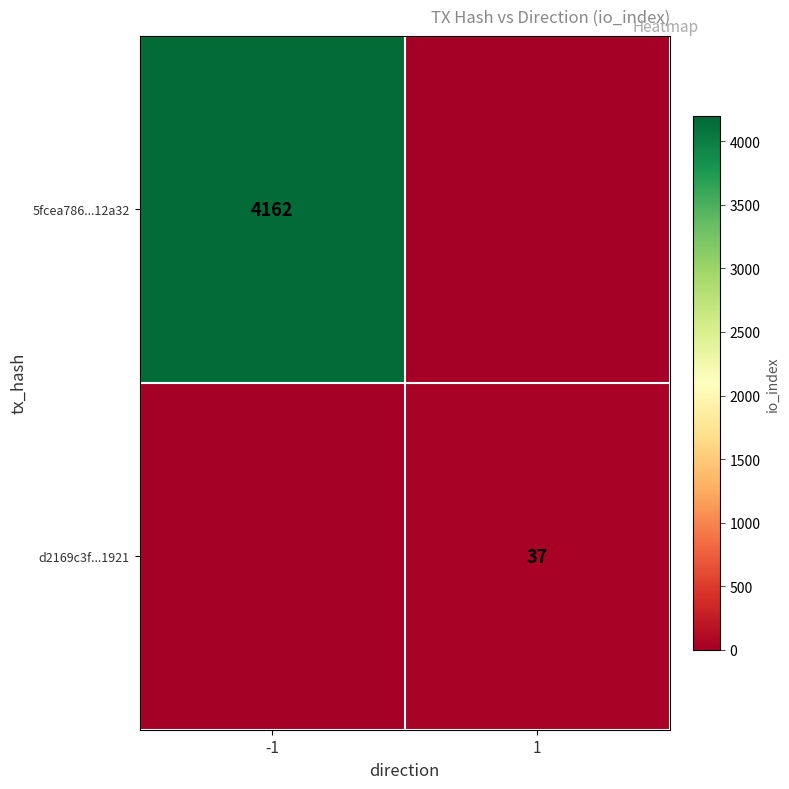

The value of 5fcea786...12a32 at -1 is 4162. True or false?

True